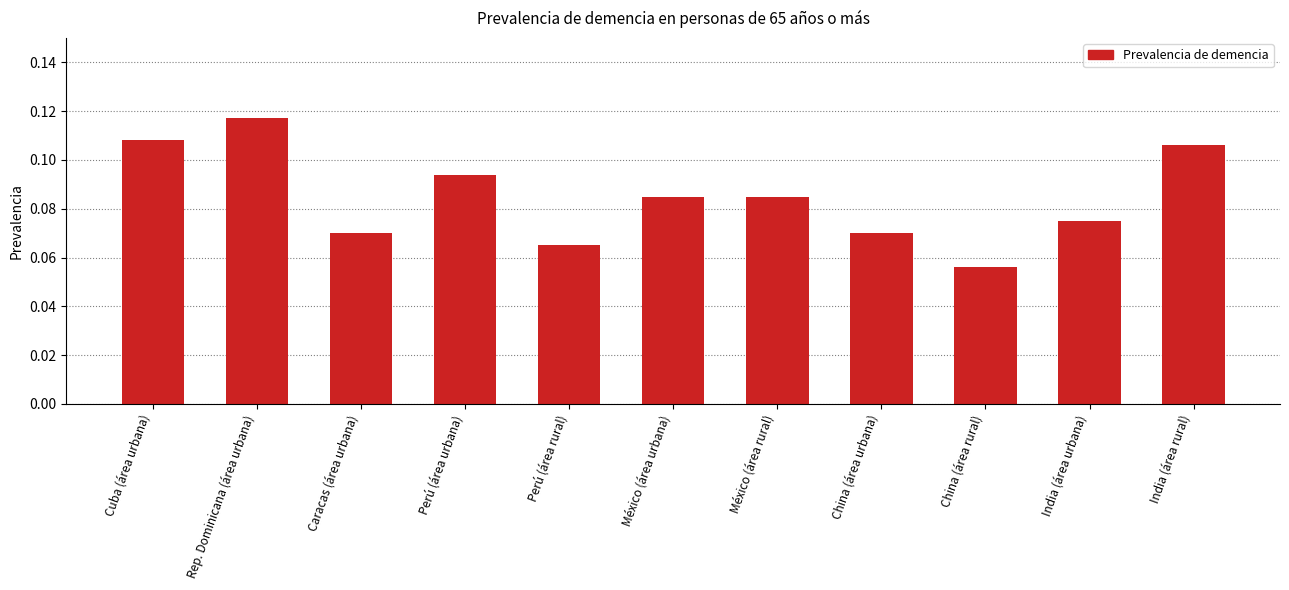

What is the sum of the values at India (área rural) and Cuba (área urbana)?

0.2